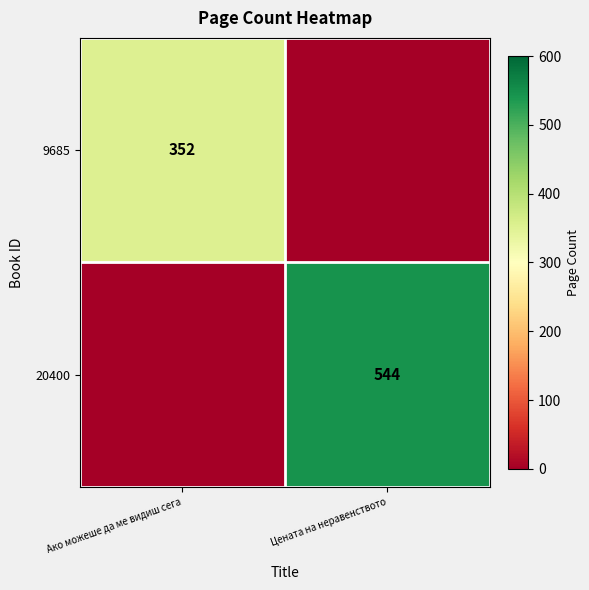

The 9685 series shows 352 at Ако можеше да ме видиш сега. True or false?

True